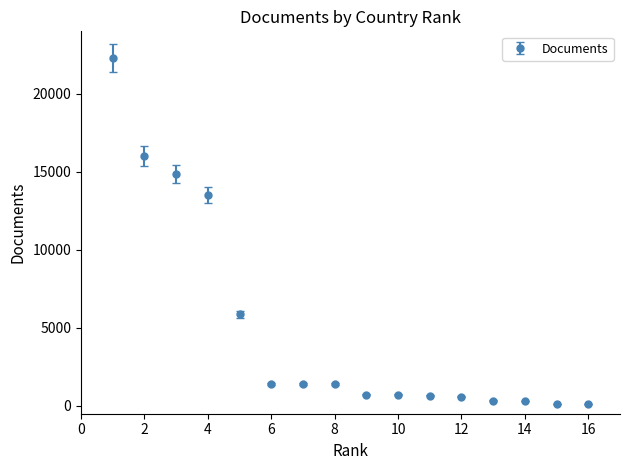

What is the difference between the maximum and minimum values?

22194